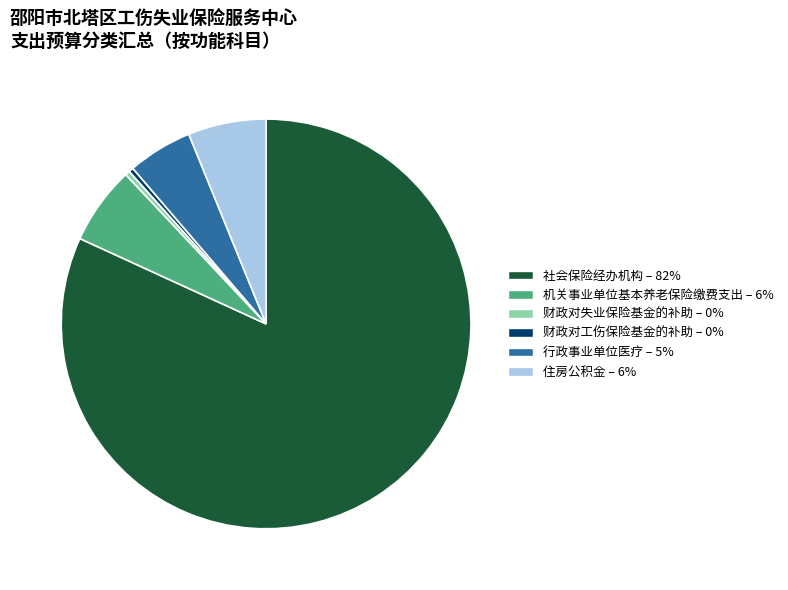

Do 住房公积金 and 财政对失业保险基金的补助 together represent more than half of the pie?

No